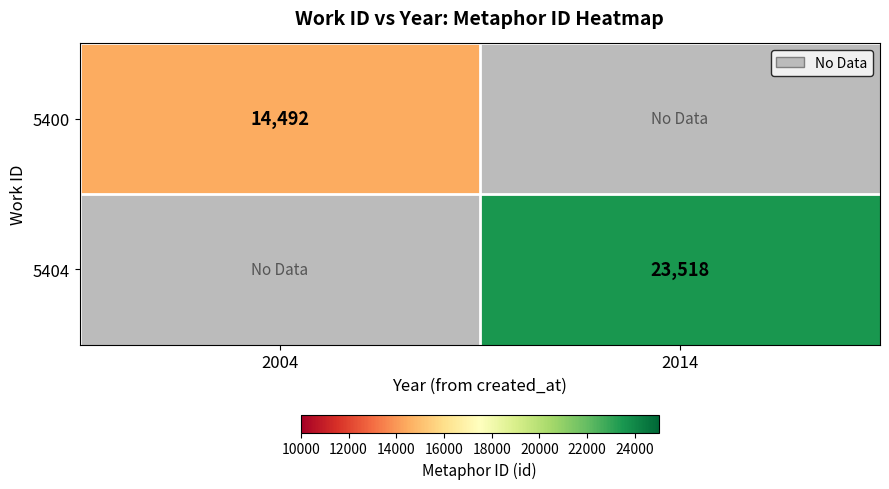

The value of 5404 at 2014 is 37526. True or false?

False